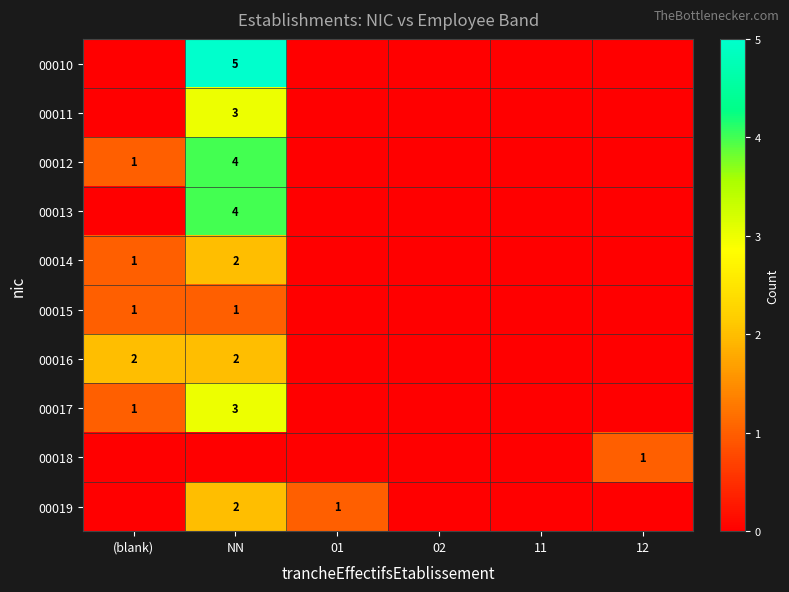

Is it true that 00015 equals 1 at NN?

True